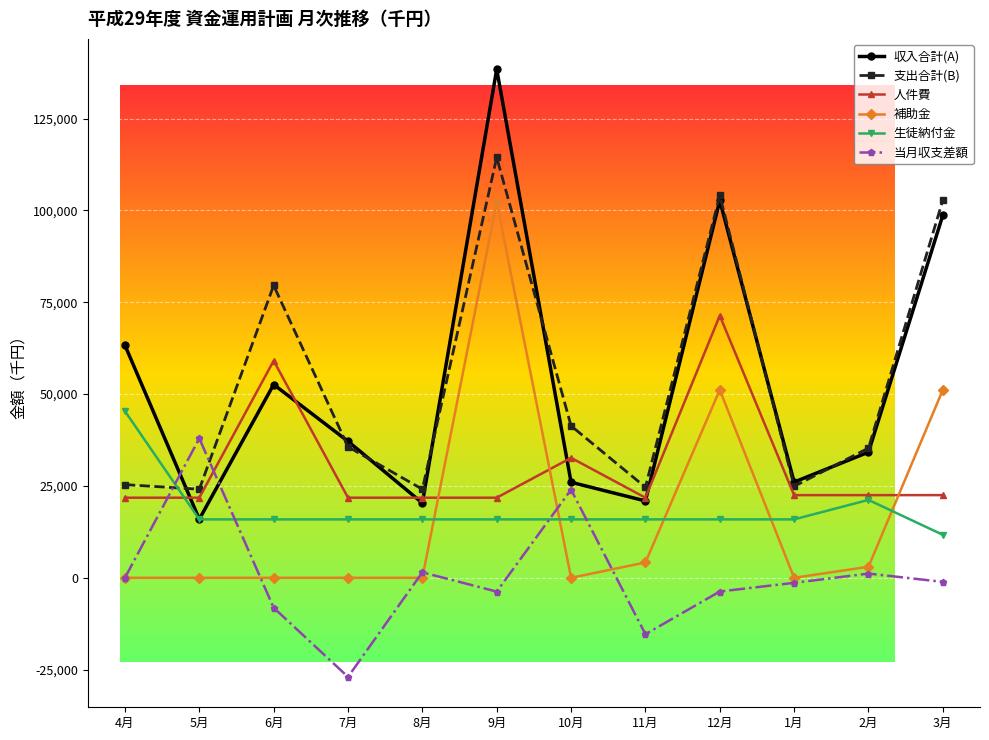

What is the difference between the highest and lowest values at 11月?

40000